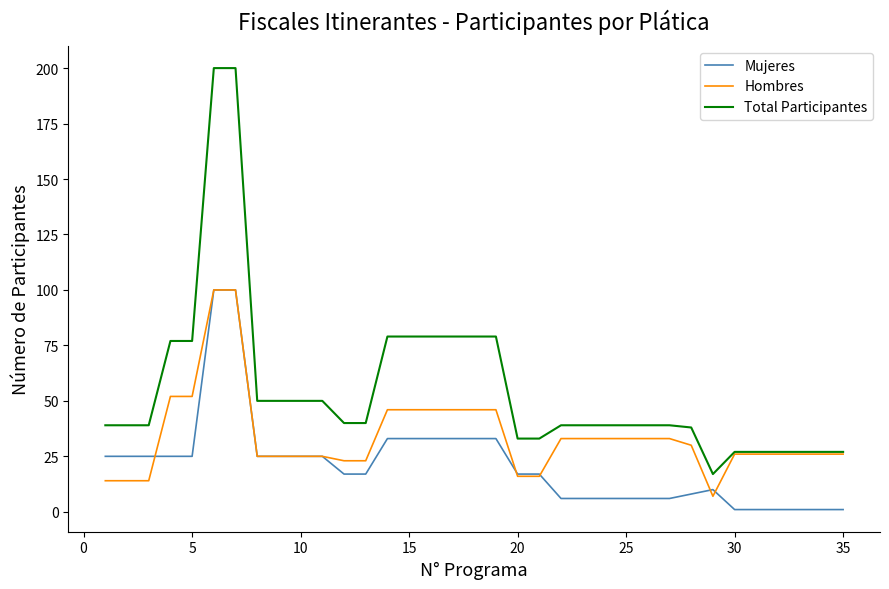

What is the difference between the second highest and minimum values in the Mujeres series?

99